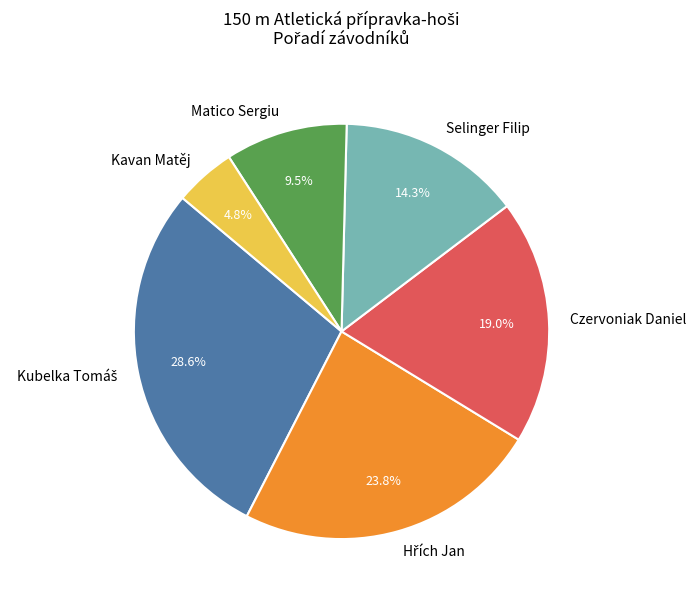

How many slices are in this pie chart?

6